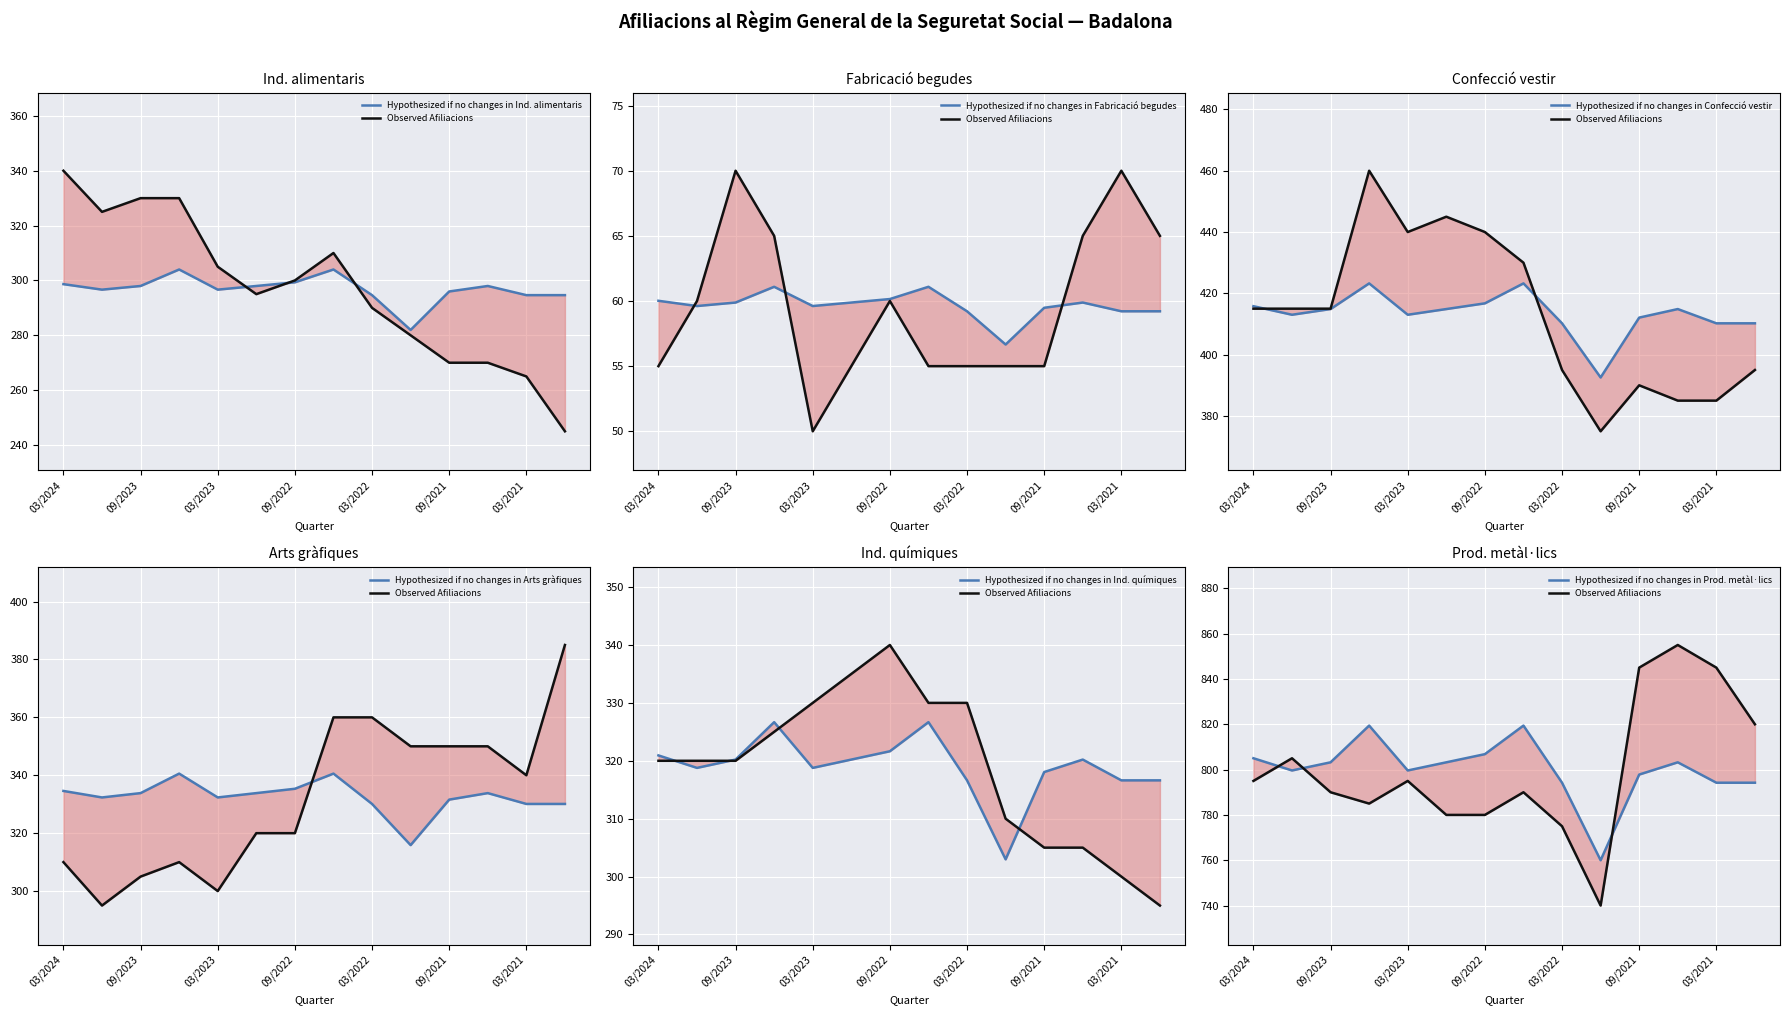

At how many categories does at least one series exceed 651?

14